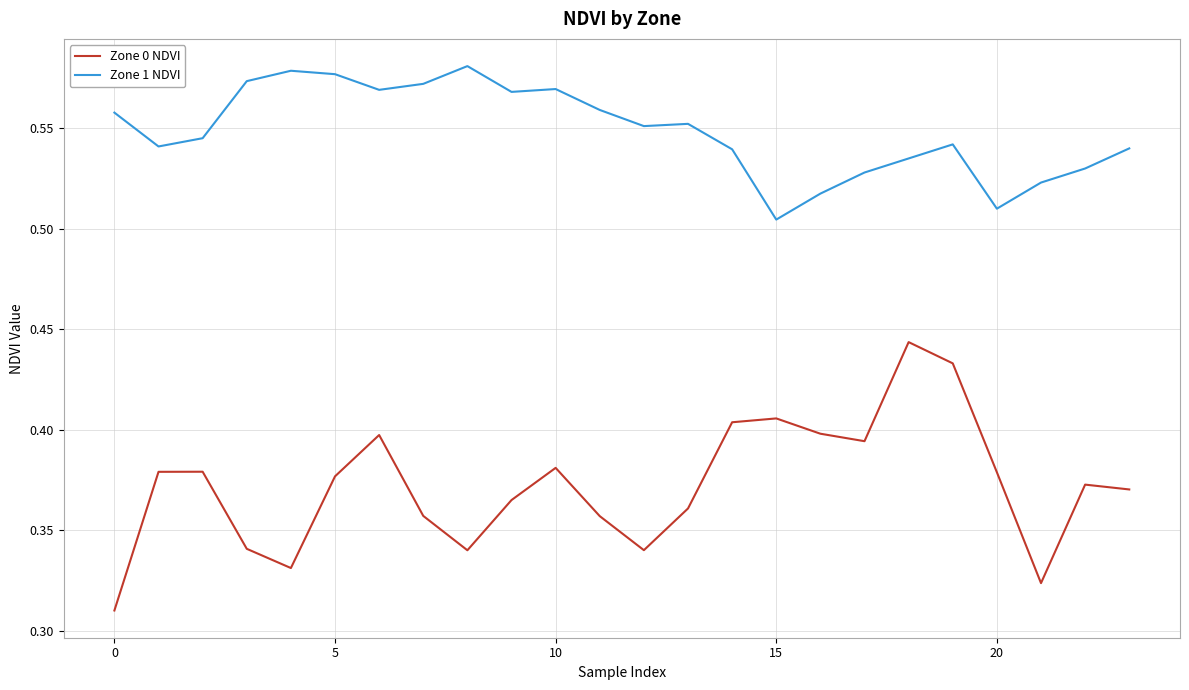

Which series has the largest total across all categories?

Zone 1 NDVI